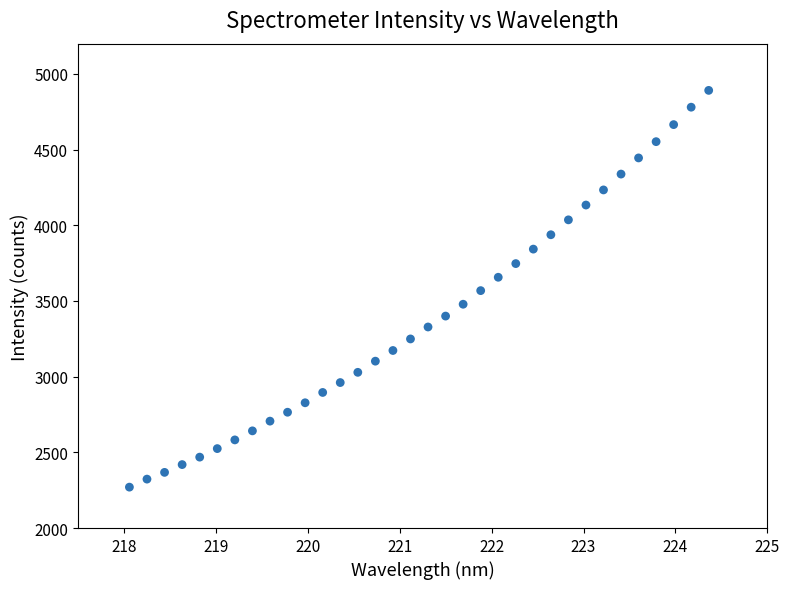

What is the range of X values (max minus min)?

6.3